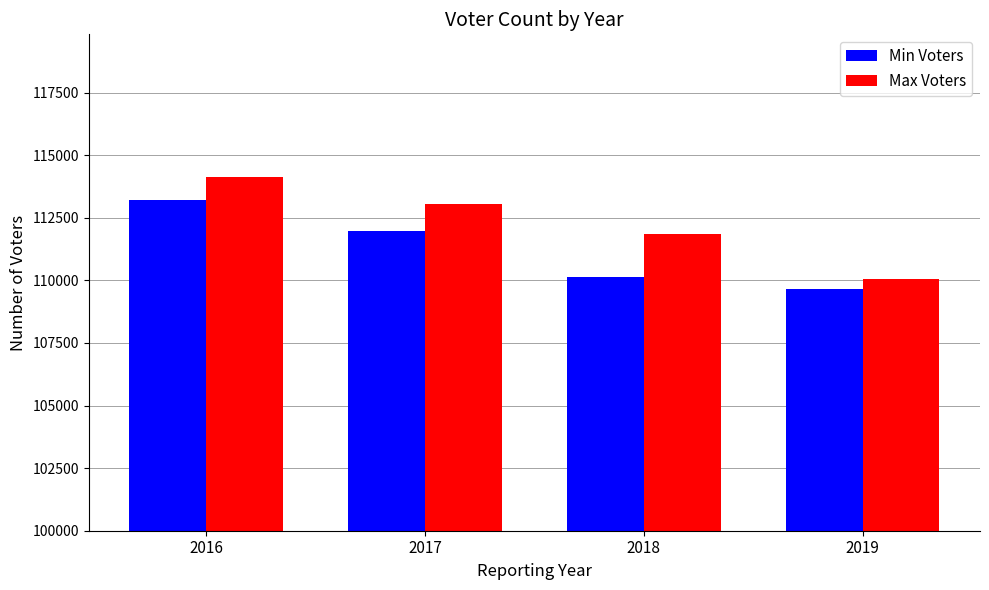

Which category has the highest value in the Max Voters series?

2016